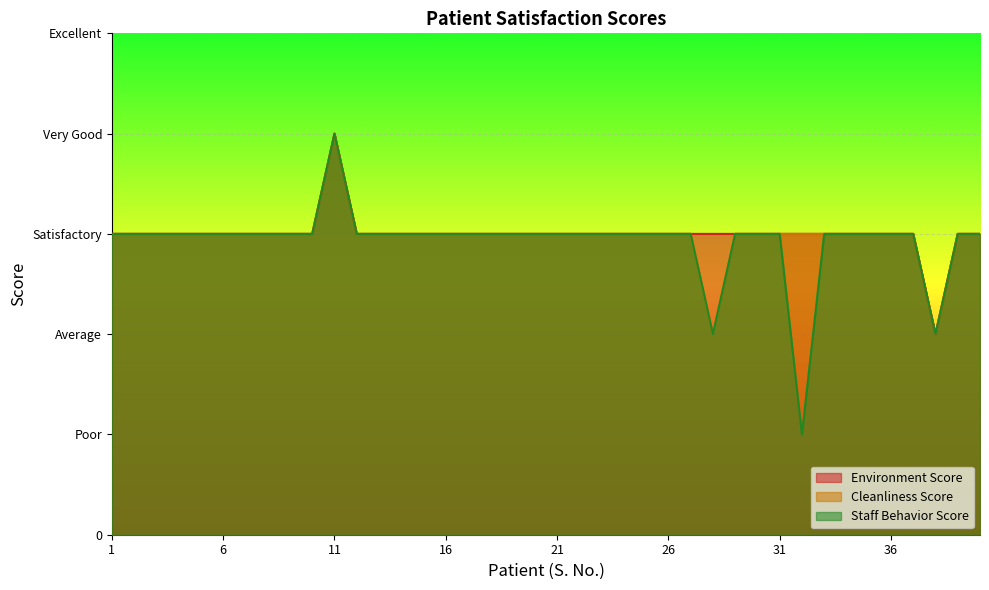

Where is the first local minimum for Staff Behavior Score?

28